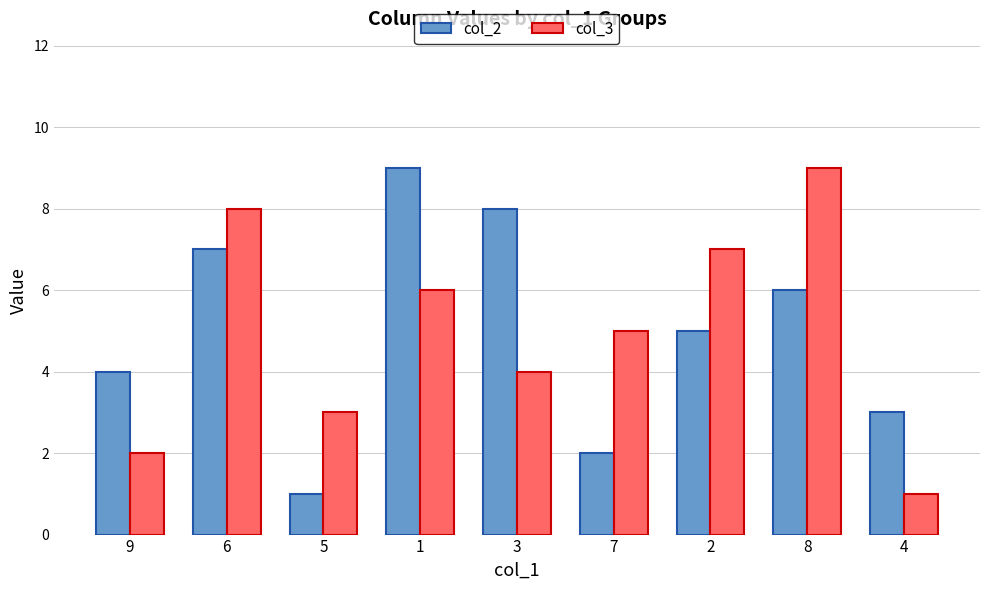

Reading left to right, transcribe all the data shown in this chart.

col_2: 4	7	1	9	8	2	5	6	3
col_3: 2	8	3	6	4	5	7	9	1